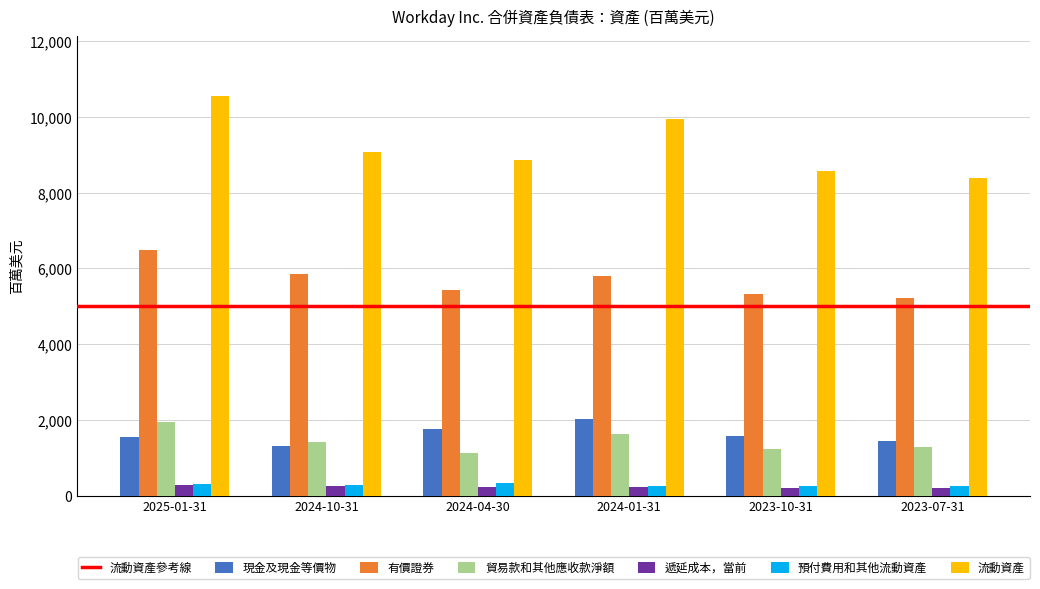

What is the highest value of the 有價證券 series?

6474